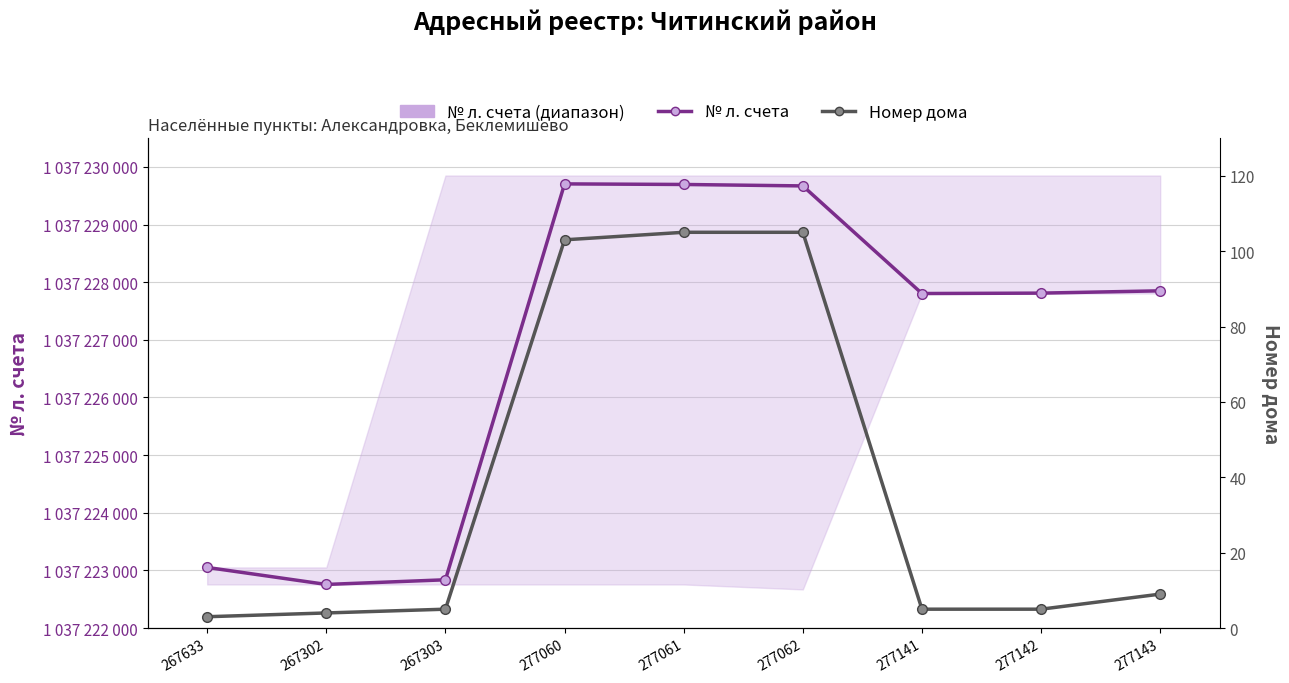

Reading right to left, list all the values displayed in this chart.

№ л. счета: 1037227850	1037227810	1037227803	1037229670	1037229695	1037229705	1037222837	1037222756	1037223051
Номер дома: 9	5	5	105	105	103	5	4	3